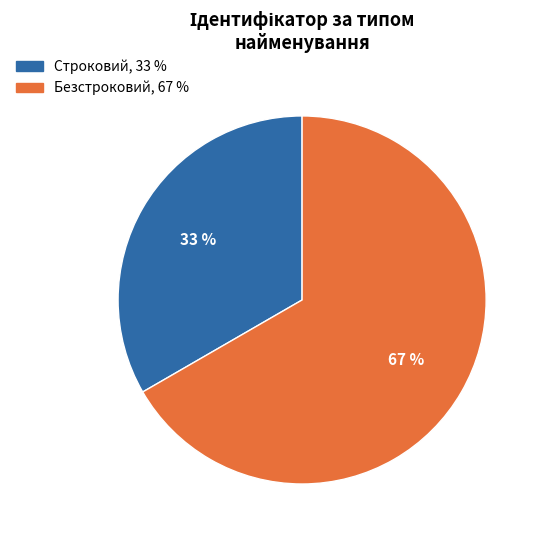

Rank the categories by value from lowest to highest.

Строковий, Безстроковий